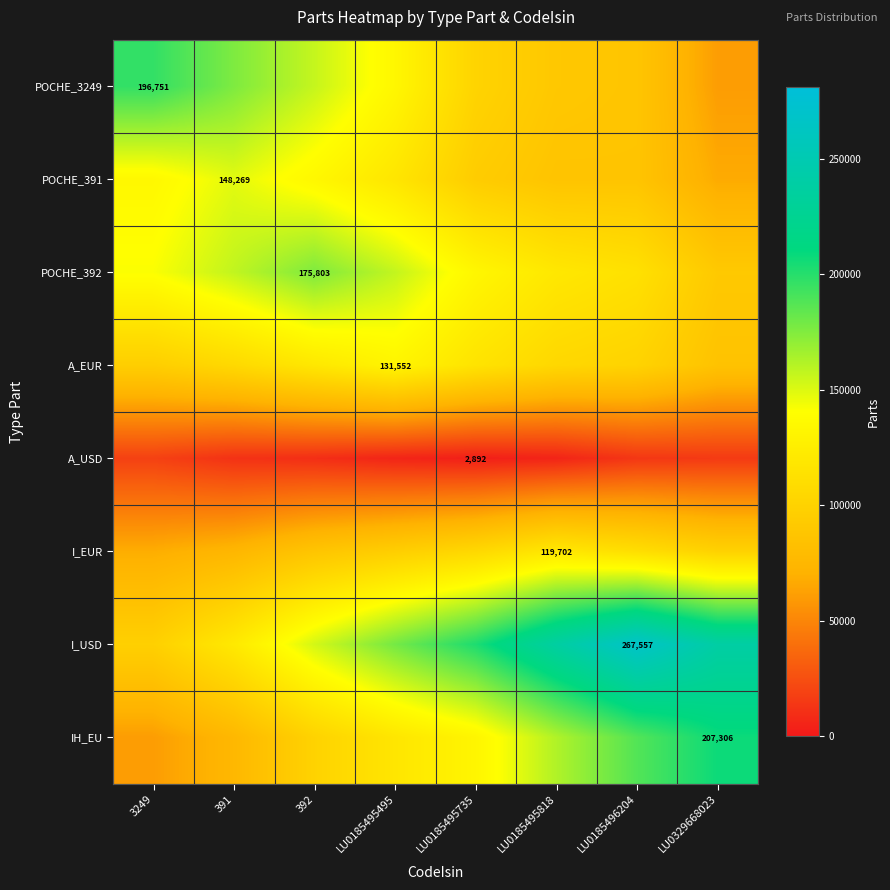

How many values in the I_EUR series are below 99516?

4